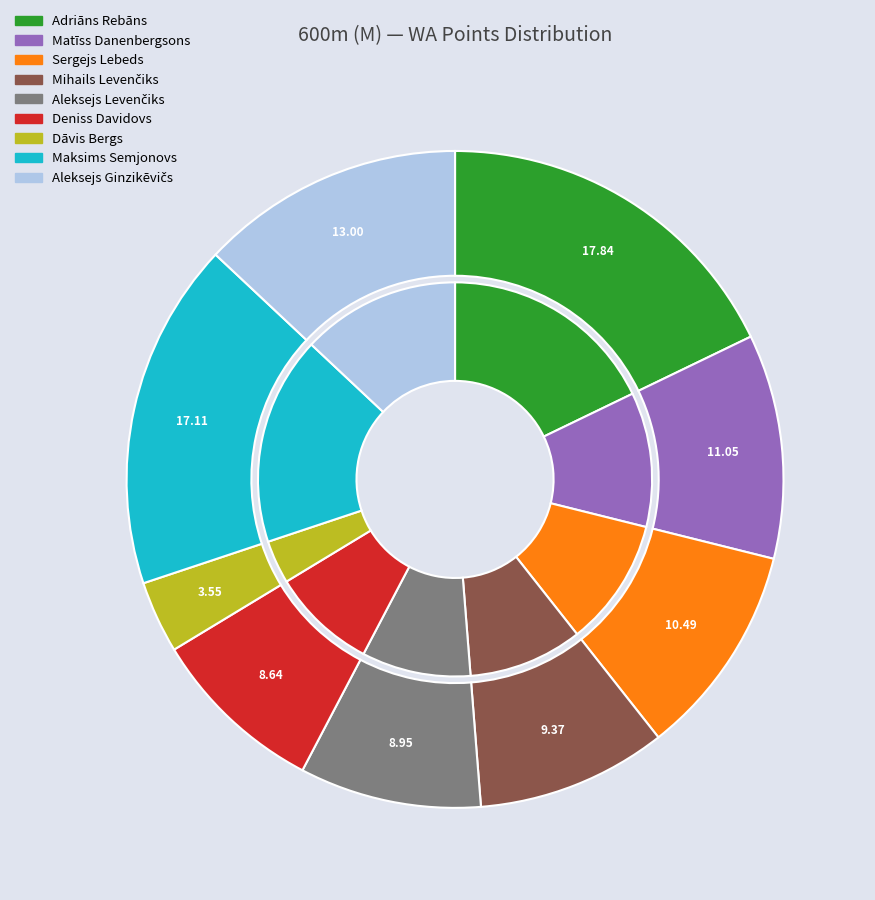

Does Aleksejs Levenčiks account for over 50% of the chart?

No